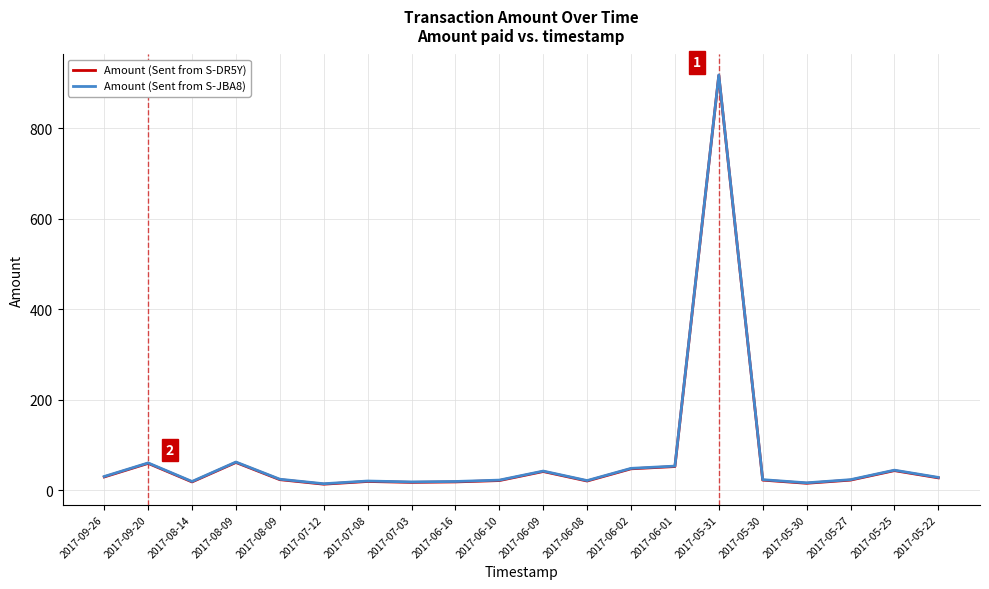

Is it true that Amount (Sent from S-DR5Y) equals 19 at 2017-07-08?

True